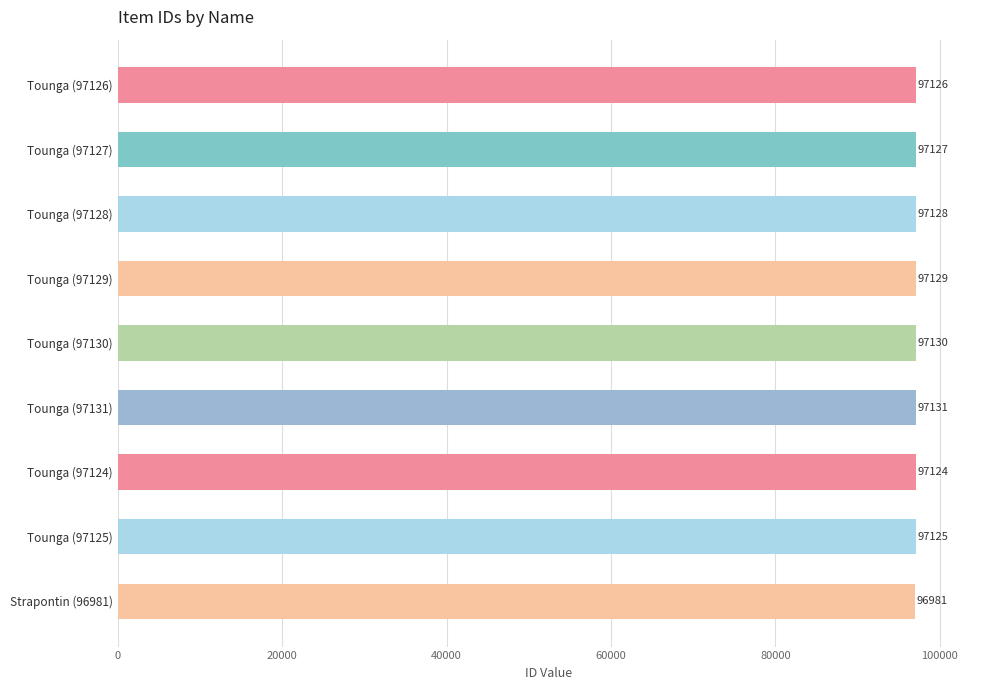

Which category has the highest value across all series?

Tounga (97131)